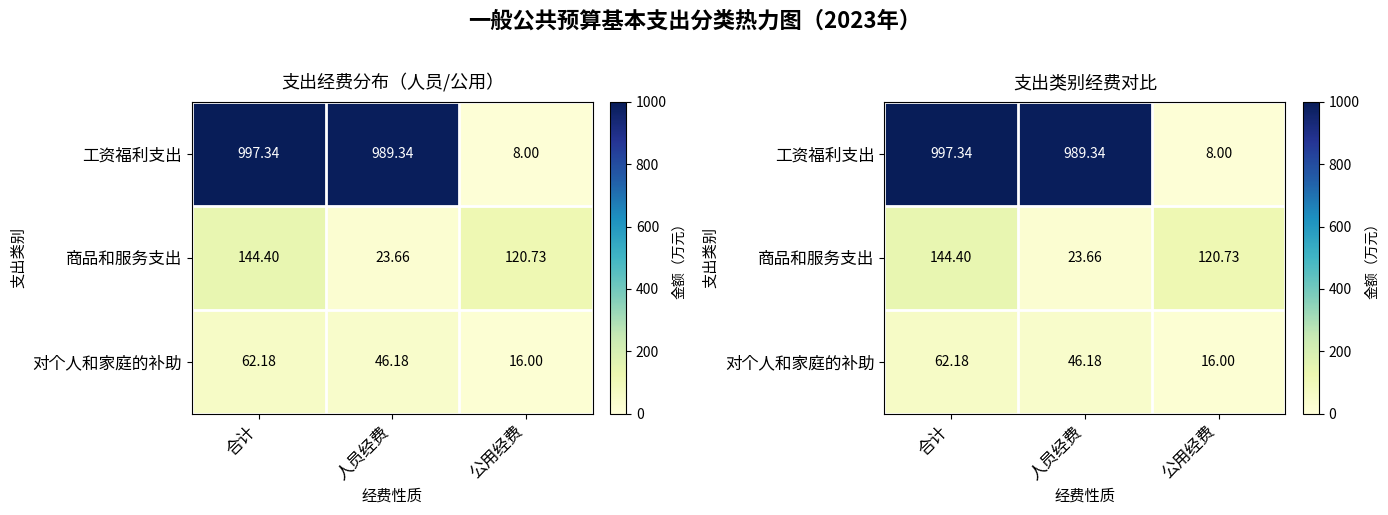

Rank the series at 公用经费 from highest to lowest value.

商品和服务支出, 对个人和家庭的补助, 工资福利支出